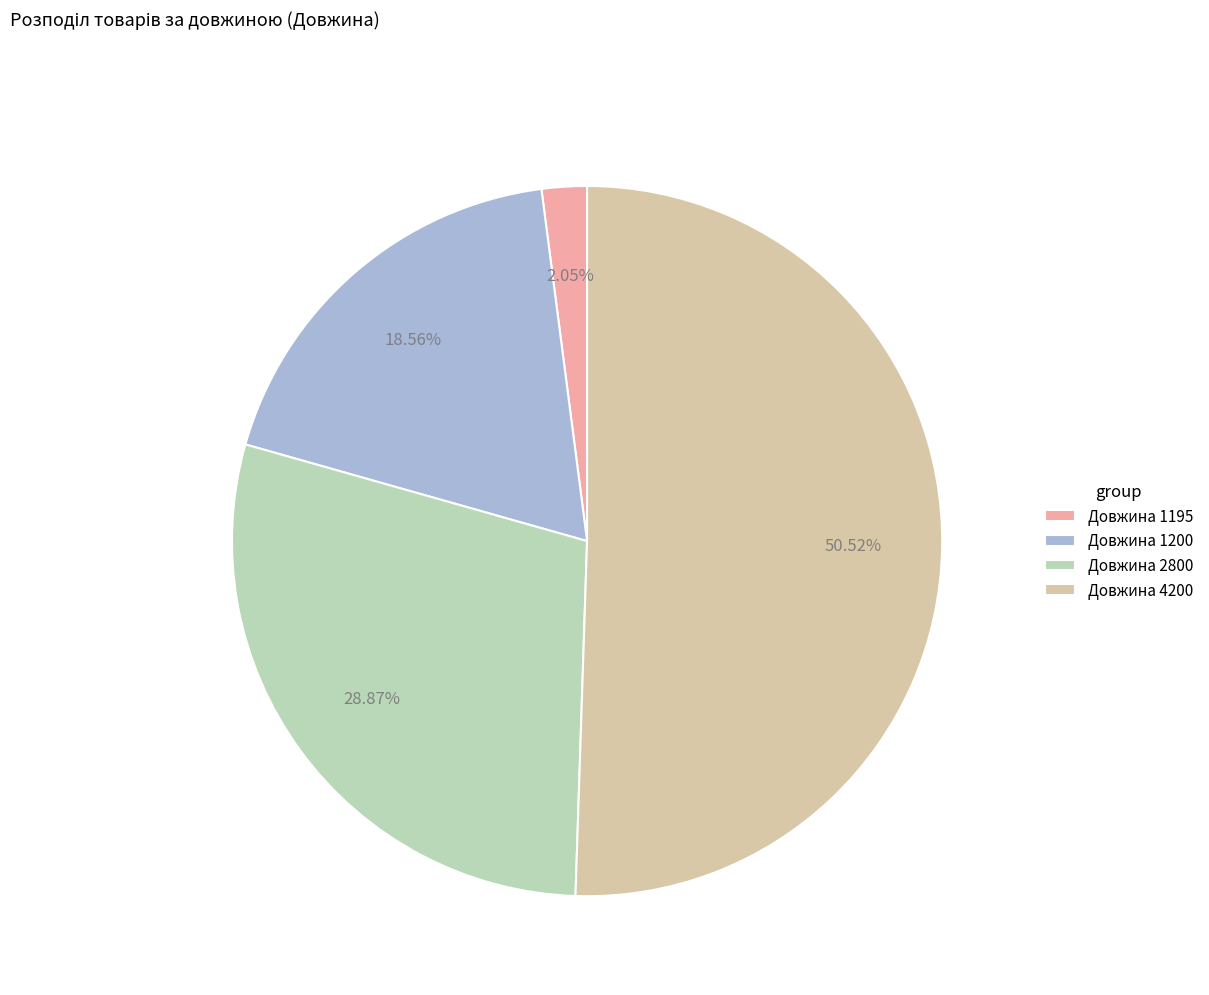

How many segments does this pie chart have?

4